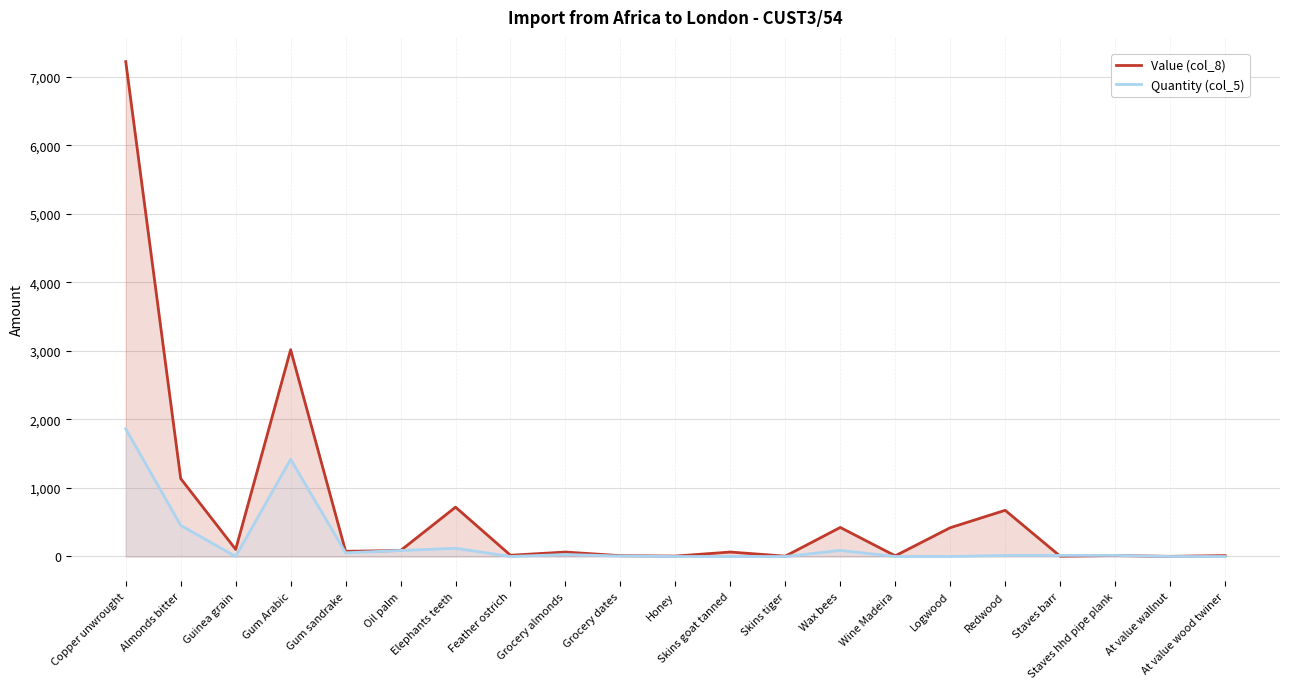

Does the chart have visible grid lines?

Yes